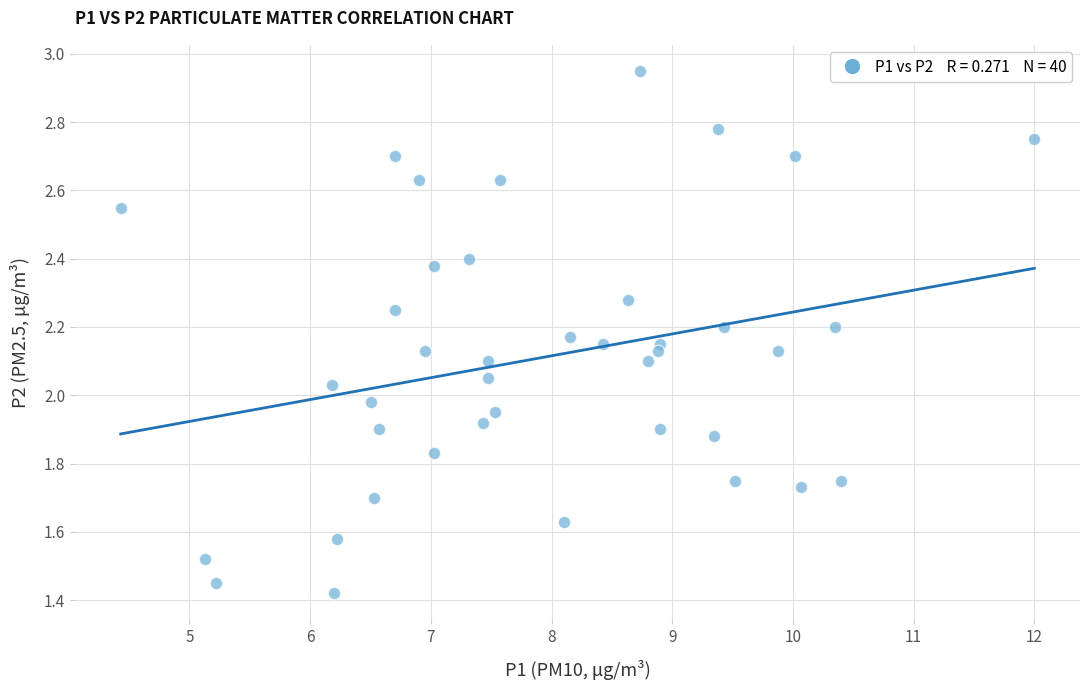

What is the range of X values (max minus min)?

7.6